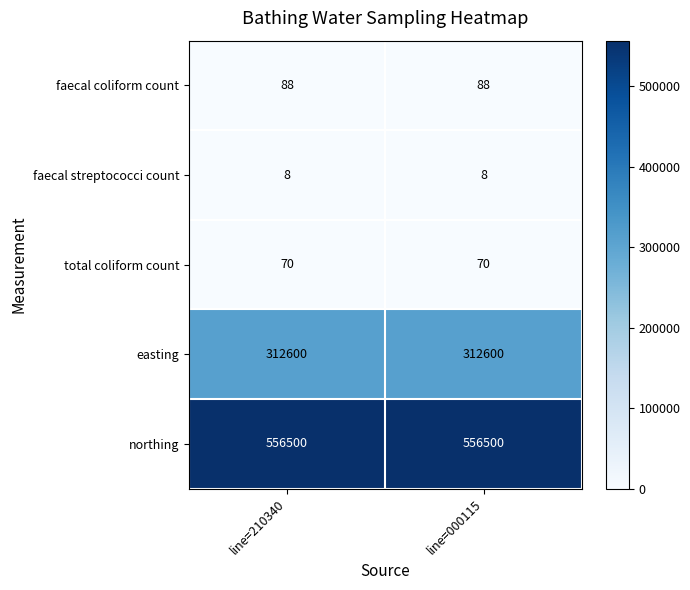

At line=000115, list the series in order from smallest to largest.

faecal streptococci count, total coliform count, faecal coliform count, easting, northing